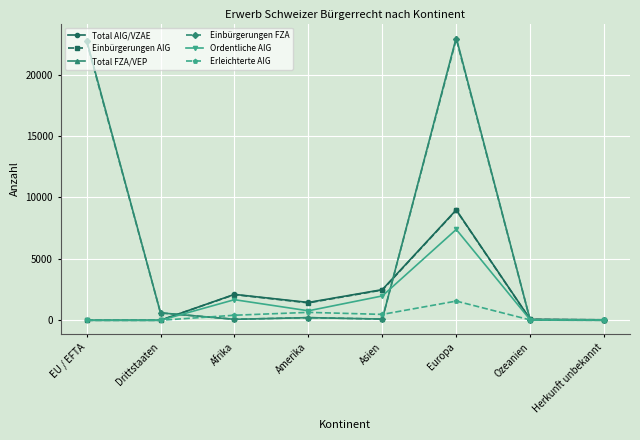

At which label is Einbürgerungen AIG closest to 4480?

Asien